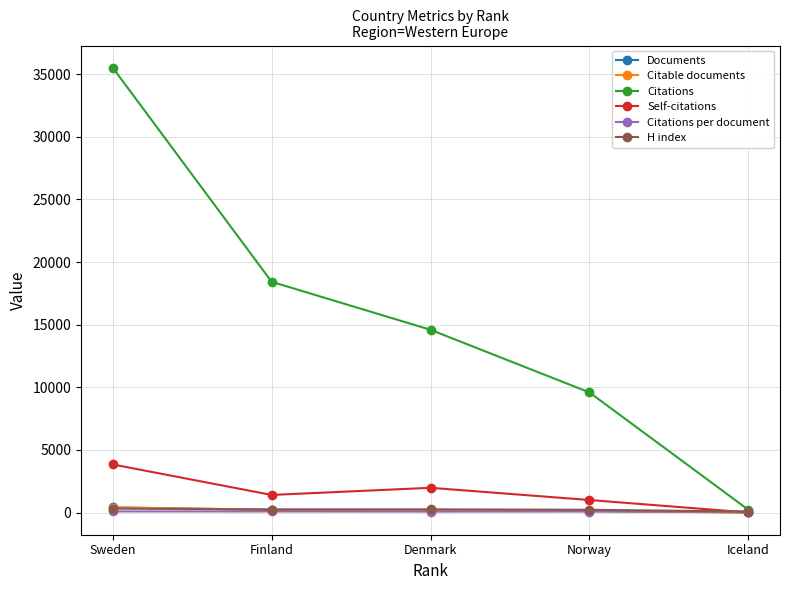

Which series has the largest range (max minus min)?

Citations